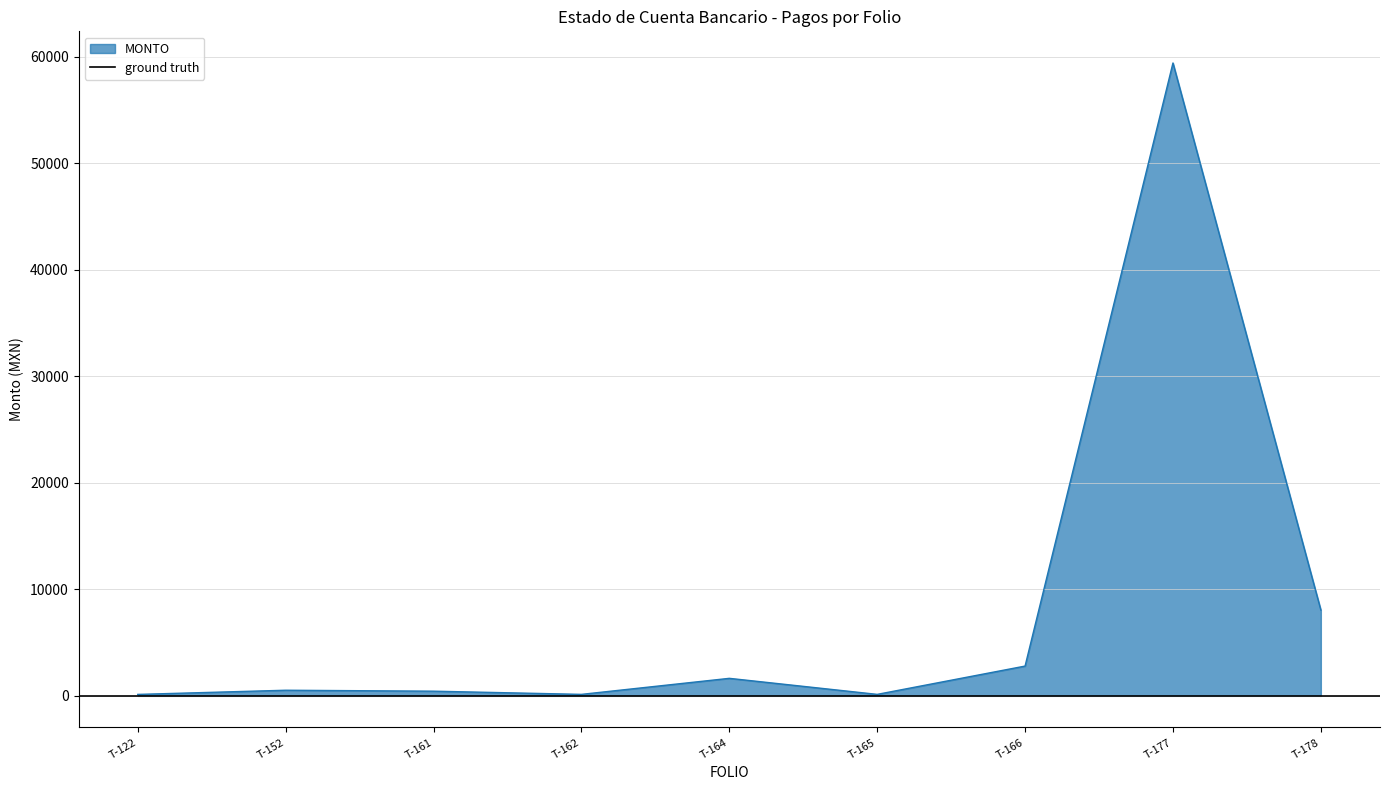

Reading left to right, transcribe all the data shown in this chart.

135.7	527.6	439.3	139.2	1645.2	139.2	2796.5	59432.2	8056.4